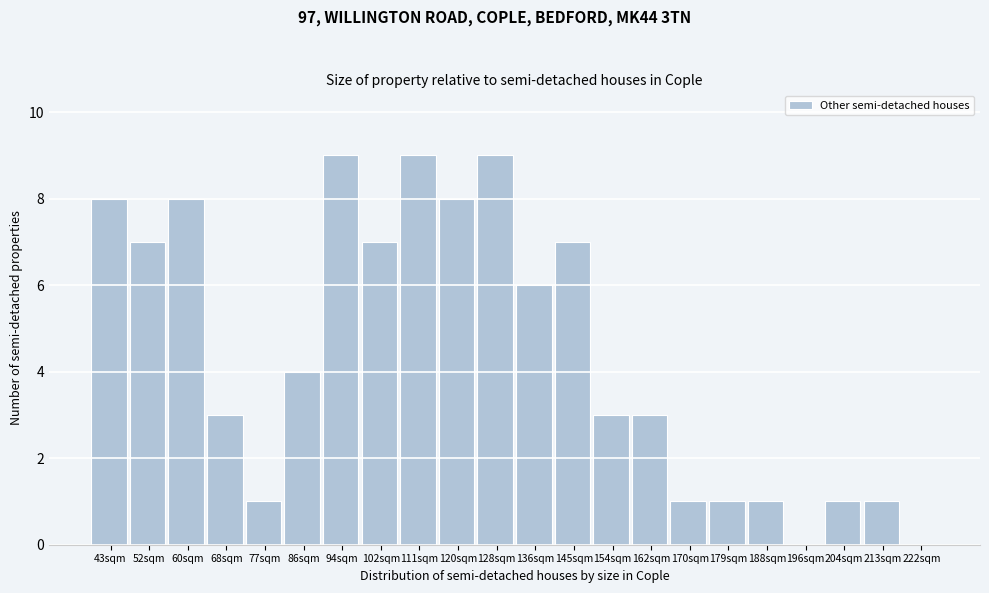

Reading left to right, list every bar in this chart as the range it spans on the x-axis followed by its height. Neither the bar edges nor the heights are printed on the chart, so give them approximately, as read against the axes.

39 to 47: 8
47 to 56: 7
56 to 64: 8
64 to 73: 3
73 to 81: 1
81 to 90: 4
90 to 98: 9
98 to 107: 7
107 to 115: 9
115 to 124: 8
124 to 132: 9
132 to 141: 6
141 to 149: 7
149 to 158: 3
158 to 166: 3
166 to 175: 1
175 to 183: 1
183 to 192: 1
192 to 200: 0
200 to 209: 1
209 to 217: 1
217 to 226: 0